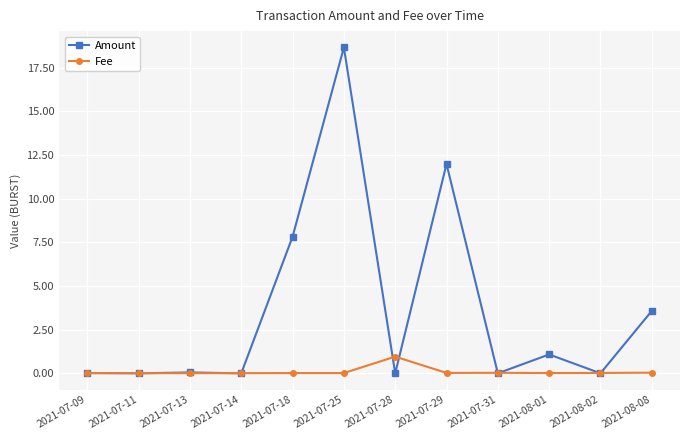

What is the value of the Amount point at the 3rd from the left?

0.1